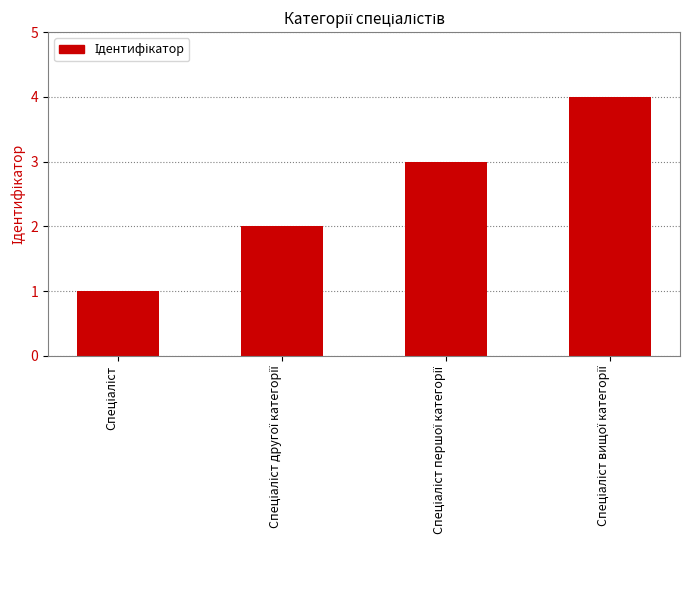

How many bars are there in total?

4